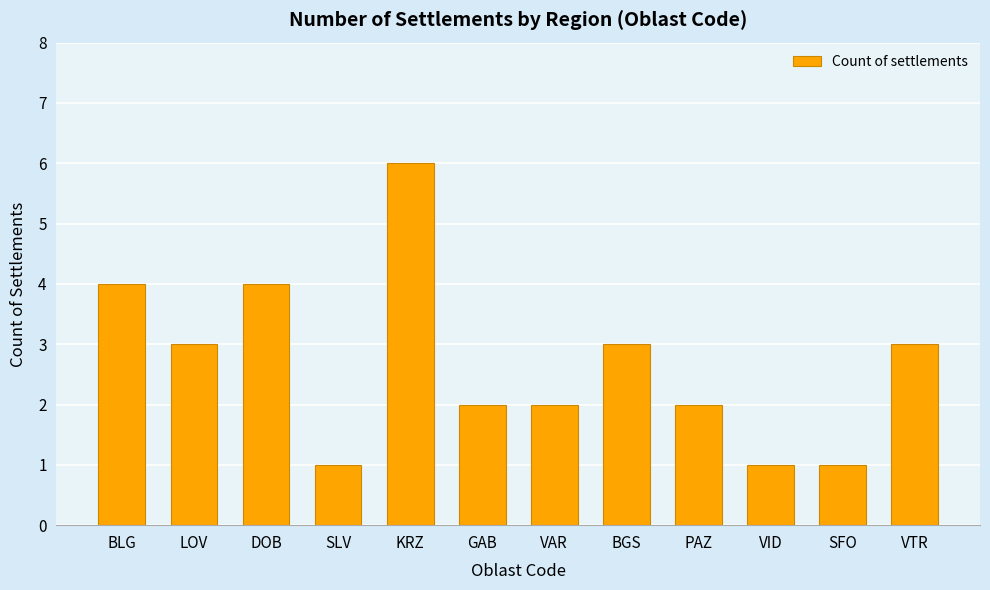

Between SLV and GAB, which is larger?

GAB